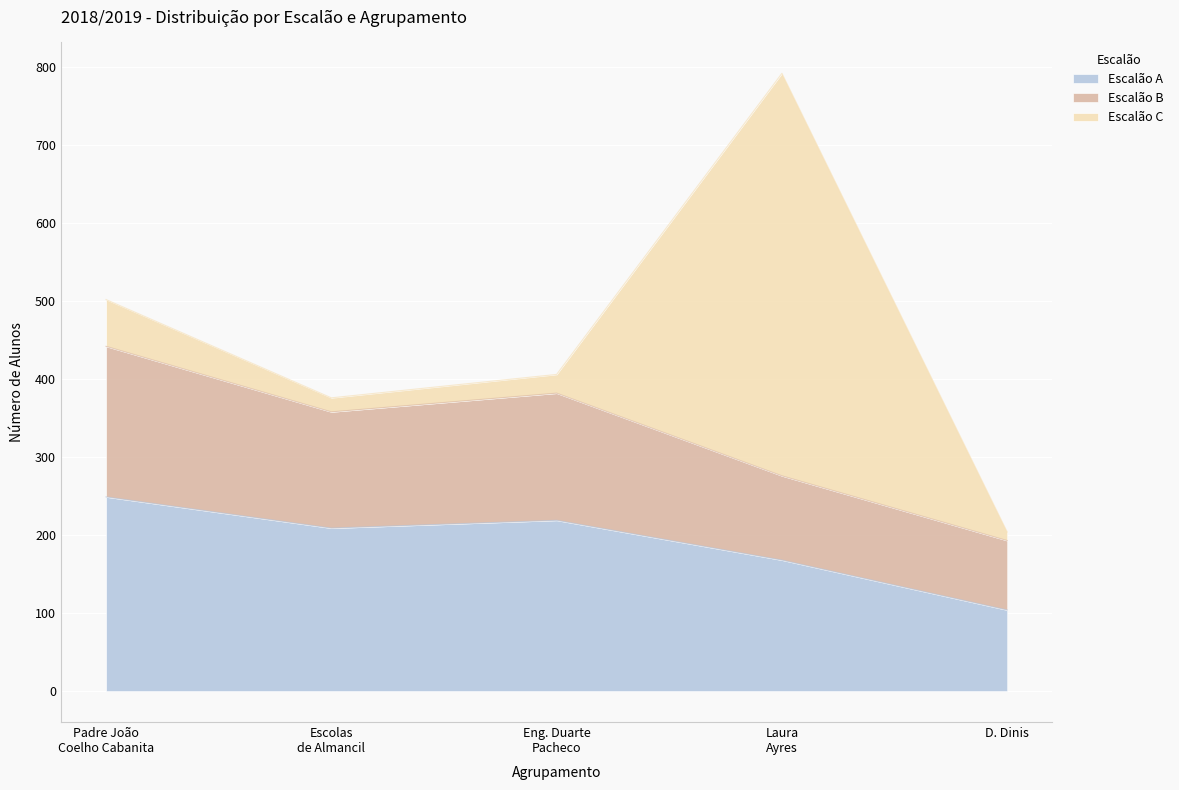

True or false: Escalão A has a value of 104 at D. Dinis.

True